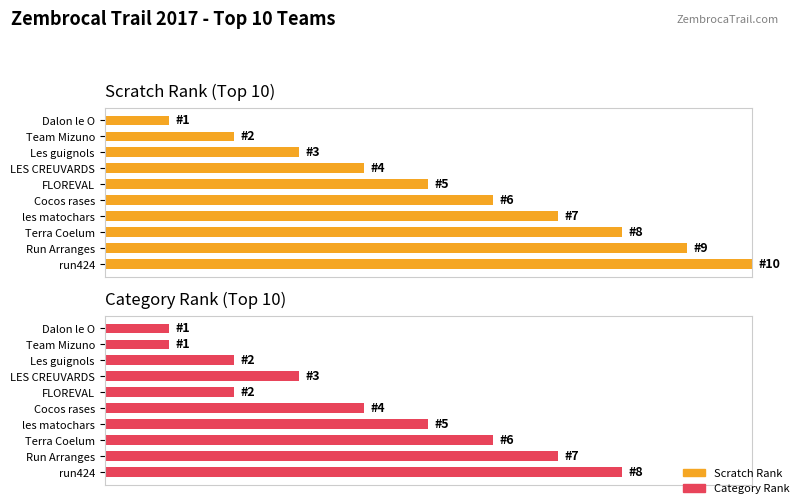

Which series changed the most between LES CREUVARDS and Terra Coelum?

Scratch Rank